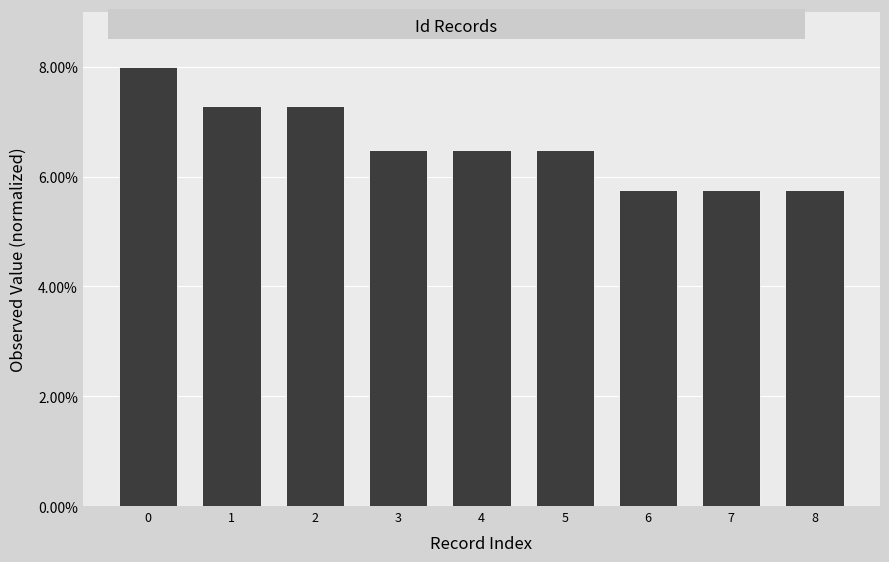

Approximately how many times larger is the value at 0 compared to 2?

1.1